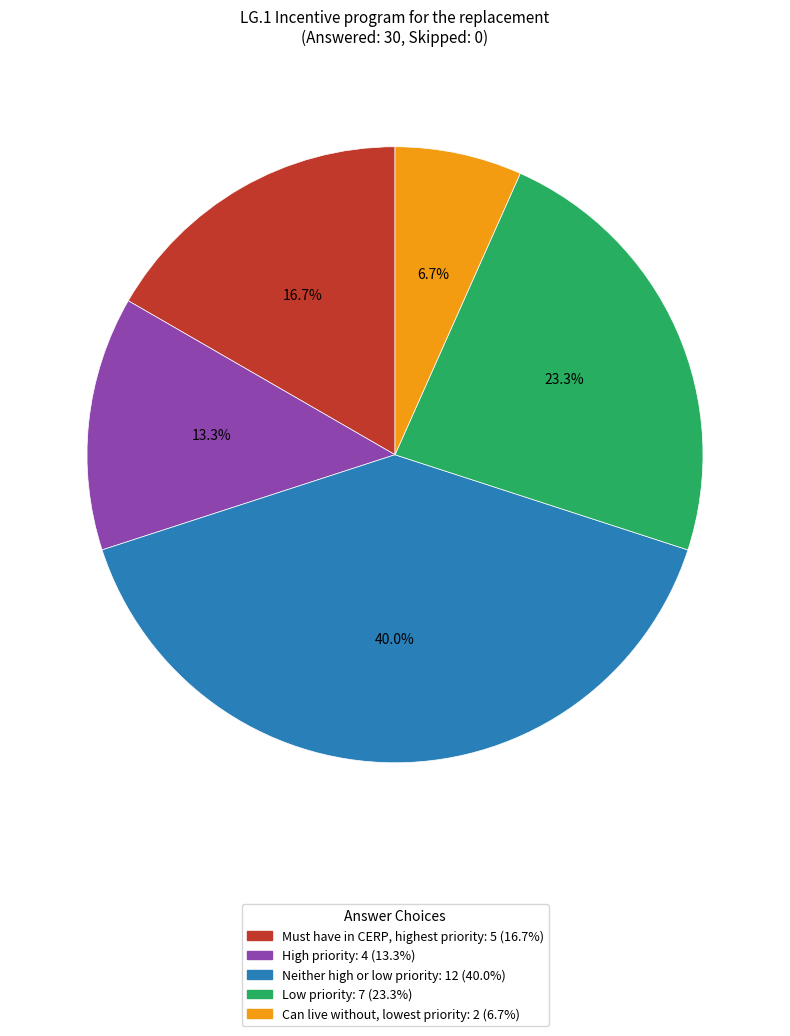

What is the smallest slice in the pie chart?

Can live without, lowest priority